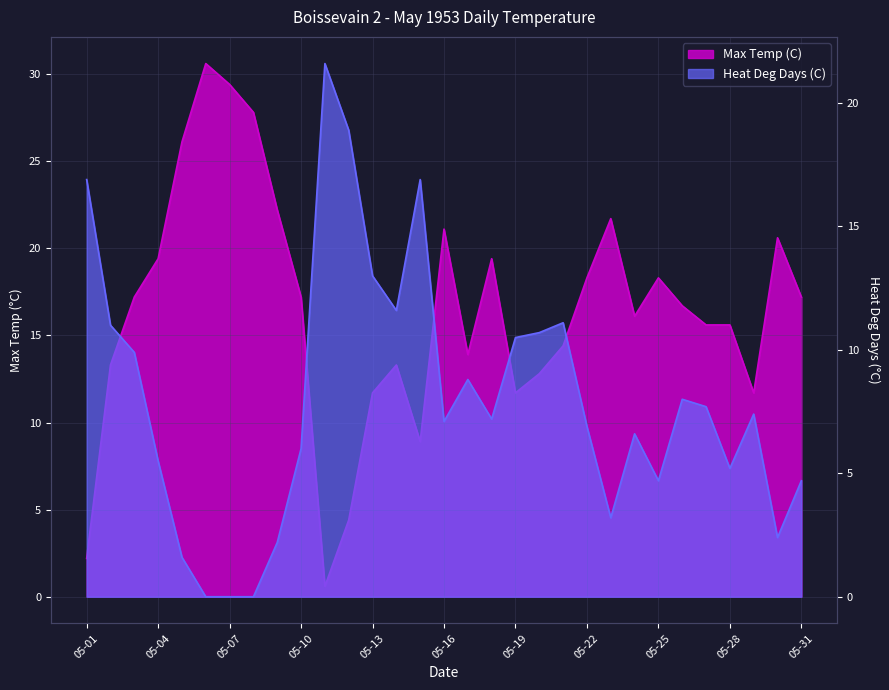

What is the difference between the maximum and minimum values in the Heat Deg Days (C) series?

21.6